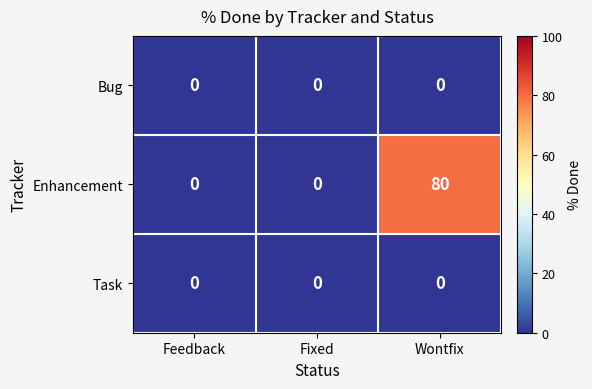

At which category is the sum across all series the highest?

Wontfix